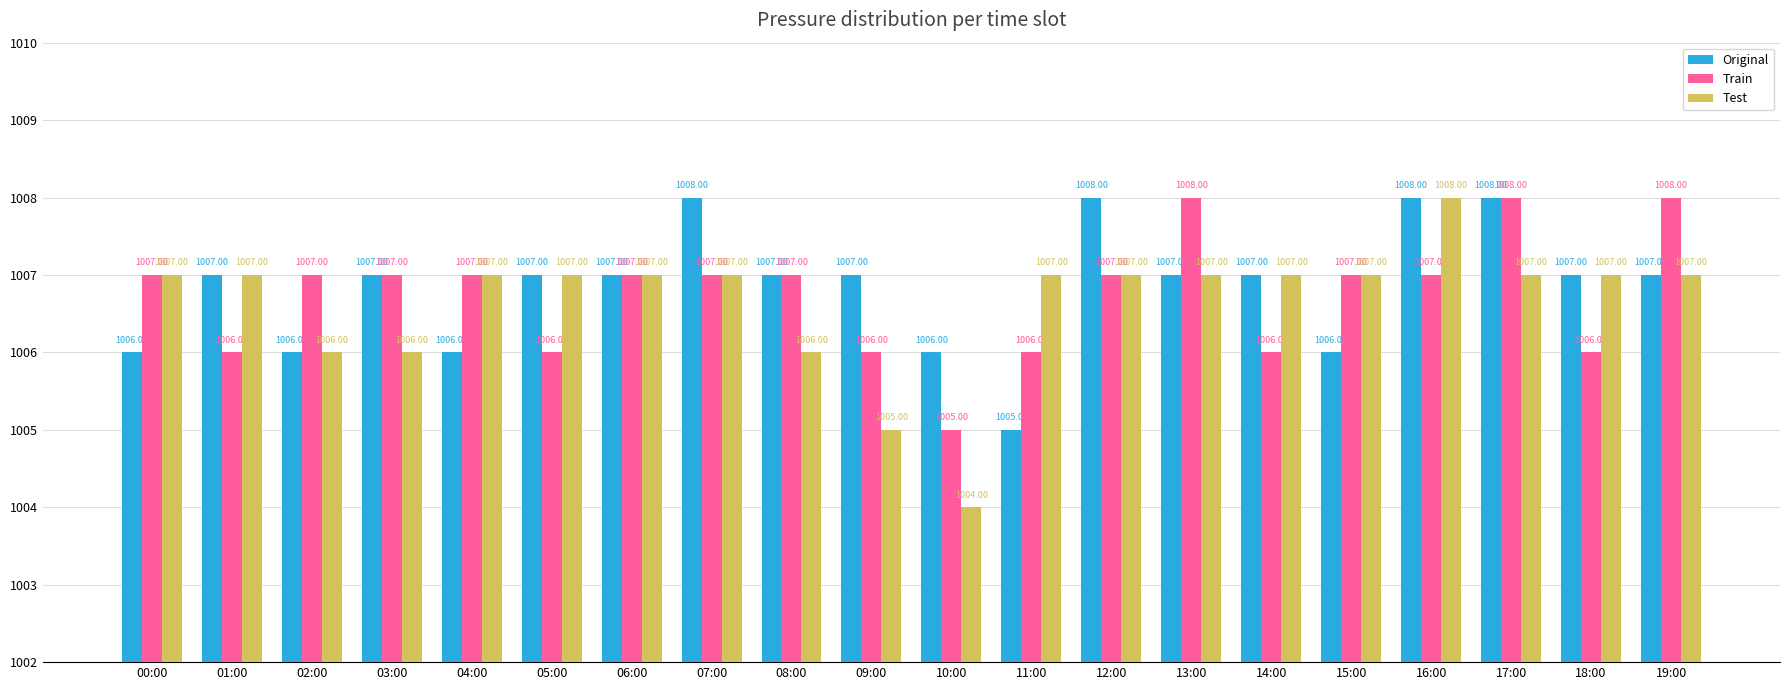

Which series has the widest spread of values?

Test